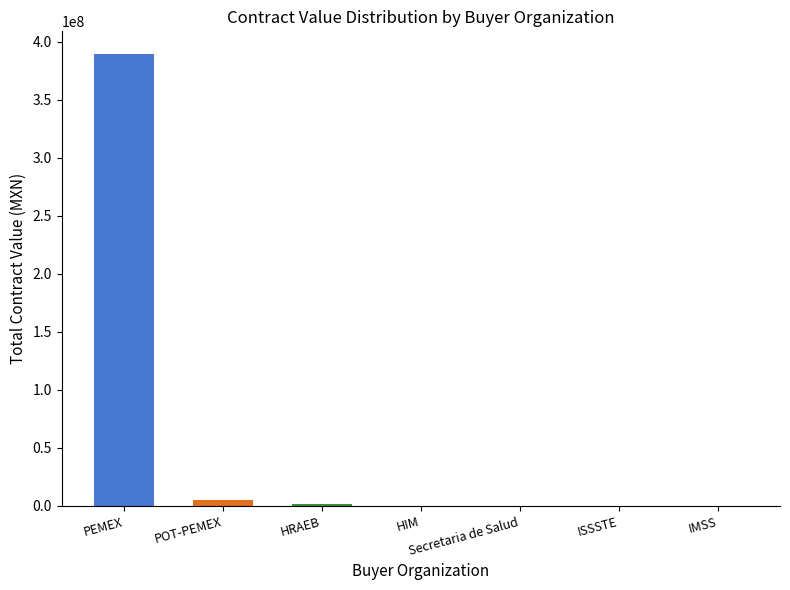

Count the number of data series in this chart.

1